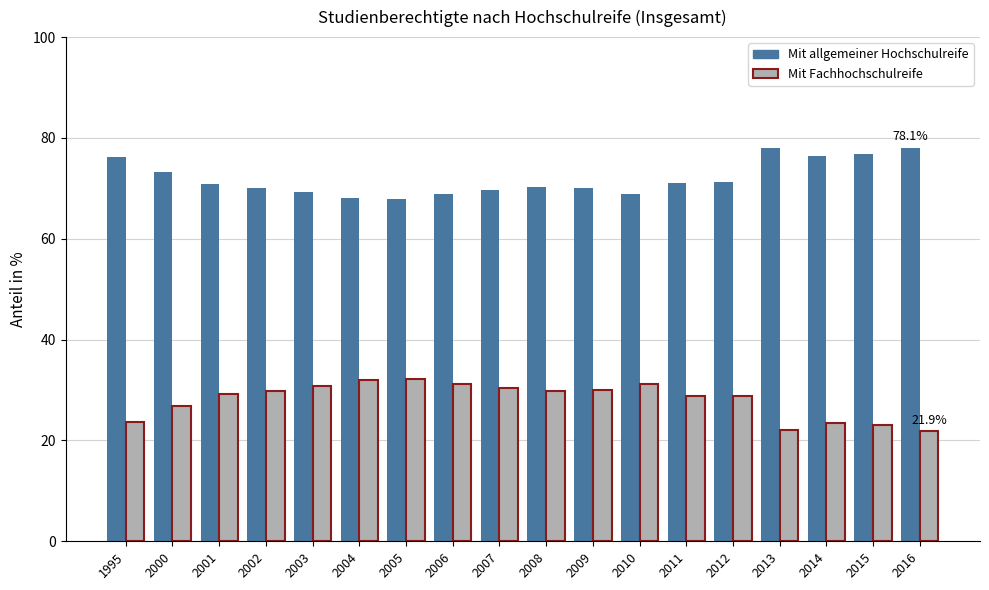

What is the minimum value for Mit allgemeiner Hochschulreife?

67.8